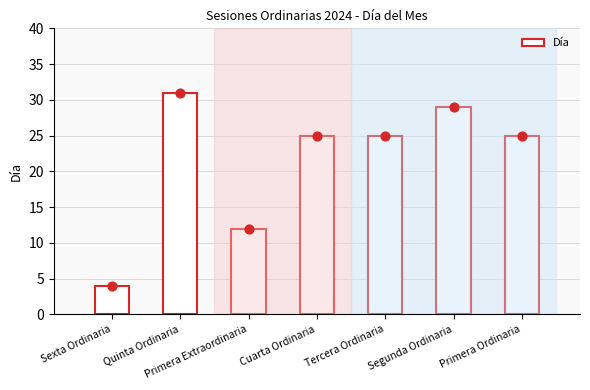

Between Quinta Ordinaria and Segunda Ordinaria, which is larger?

Quinta Ordinaria